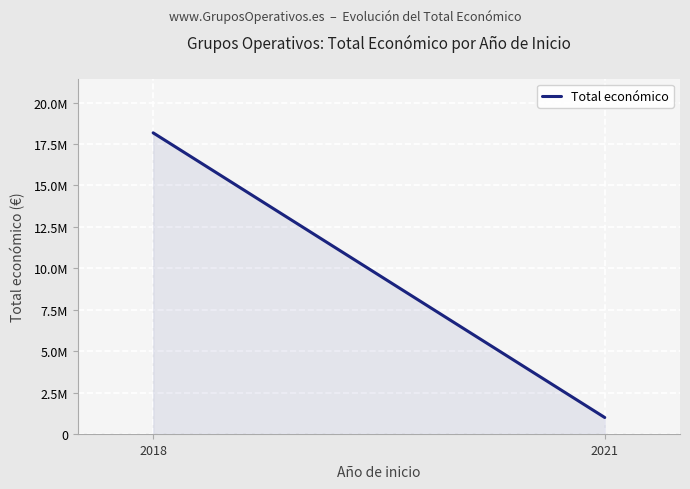

List the labels in order of value, smallest first.

2021, 2018